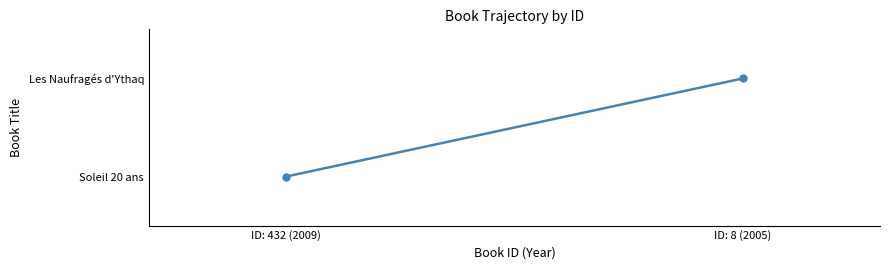

Is it true that the value at ID: 432 (2009) is 0?

False